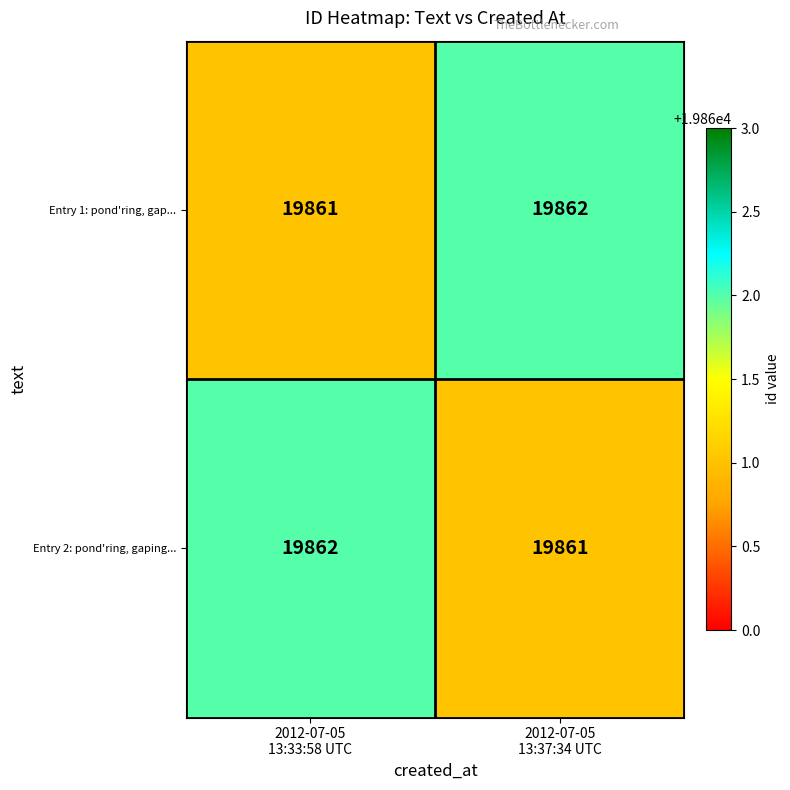

Reading left to right, transcribe all the data shown in this chart.

Entry 1: pond'ring, gap...: 19861	19862
Entry 2: pond'ring, gaping...: 19862	19861